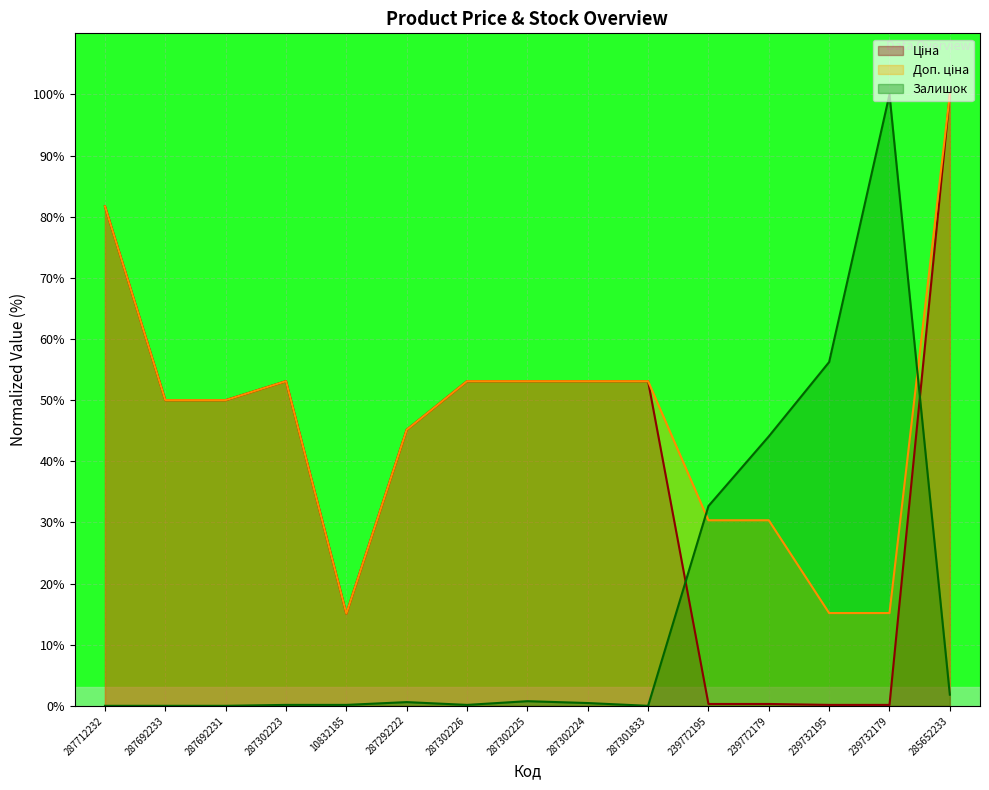

What is the label of the 14th point from the left?

239732179